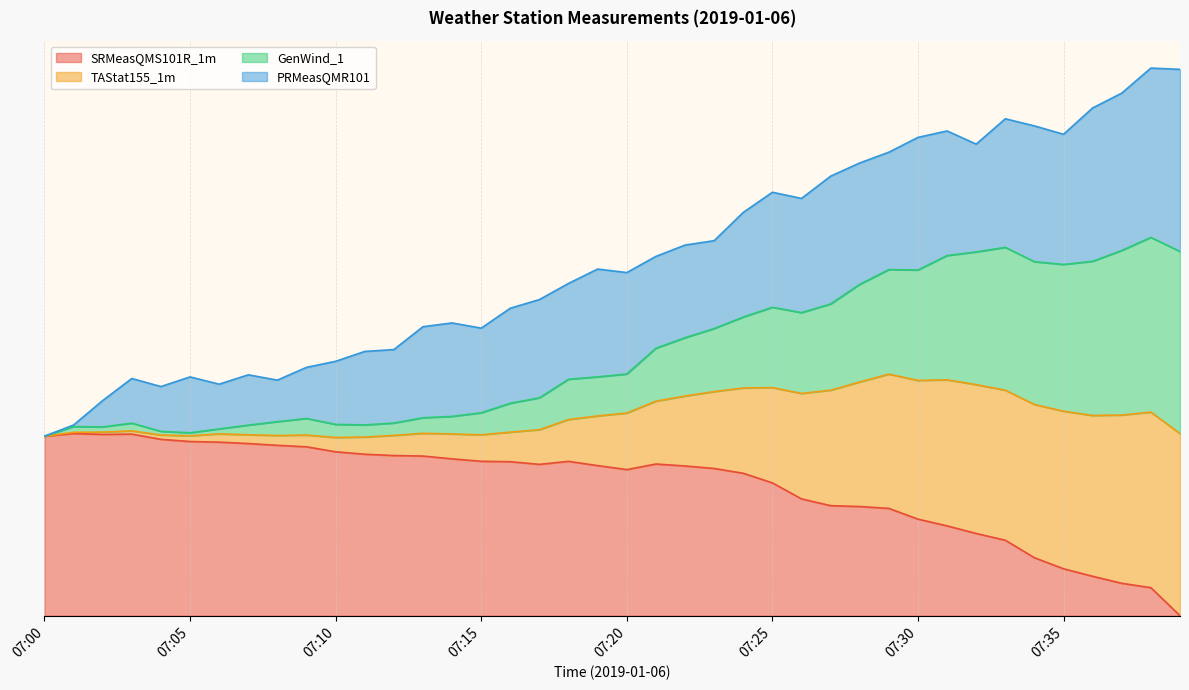

The SRMeasQMS101R_1m series shows 0.5 at 07:20. True or false?

False